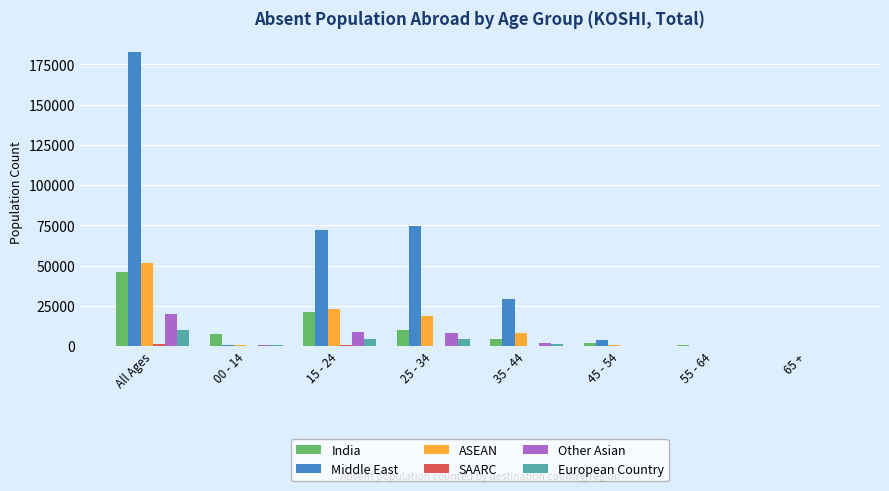

The Other Asian series shows 259 at 45 - 54. True or false?

True